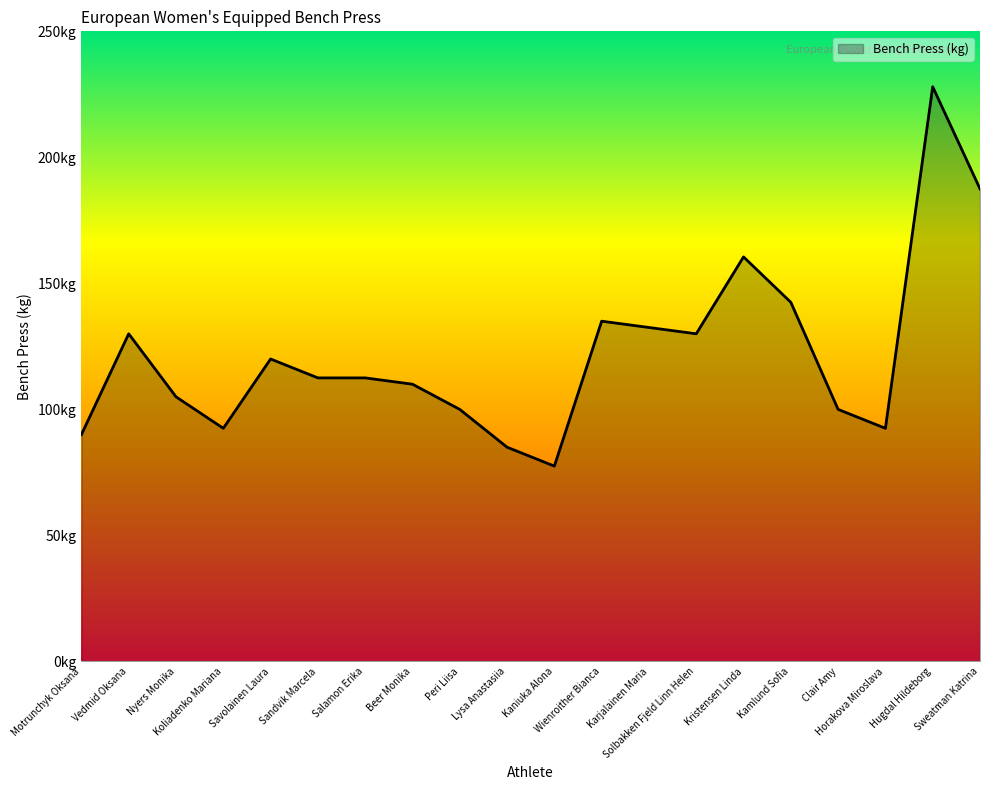

Which category has the highest value across all series?

Hugdal Hildeborg